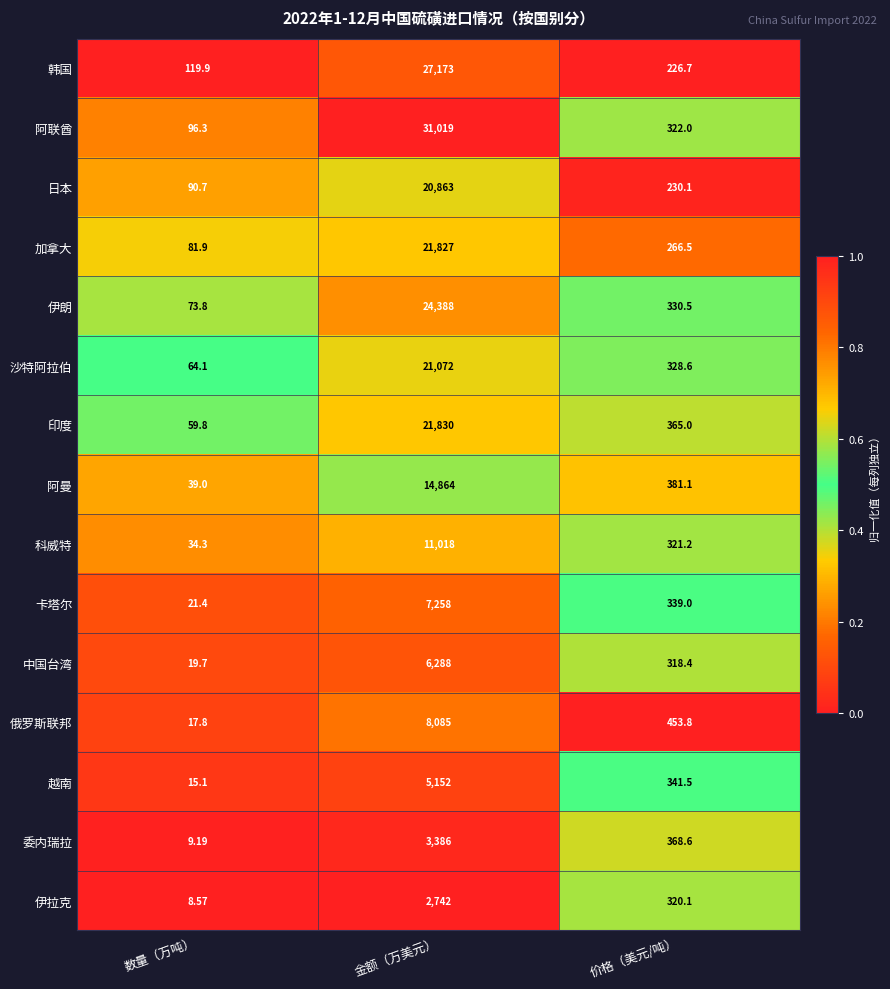

Rank the series at 数量（万吨） from lowest to highest value.

伊拉克, 委内瑞拉, 越南, 俄罗斯联邦, 中国台湾, 卡塔尔, 科威特, 阿曼, 印度, 沙特阿拉伯, 伊朗, 加拿大, 日本, 阿联酋, 韩国